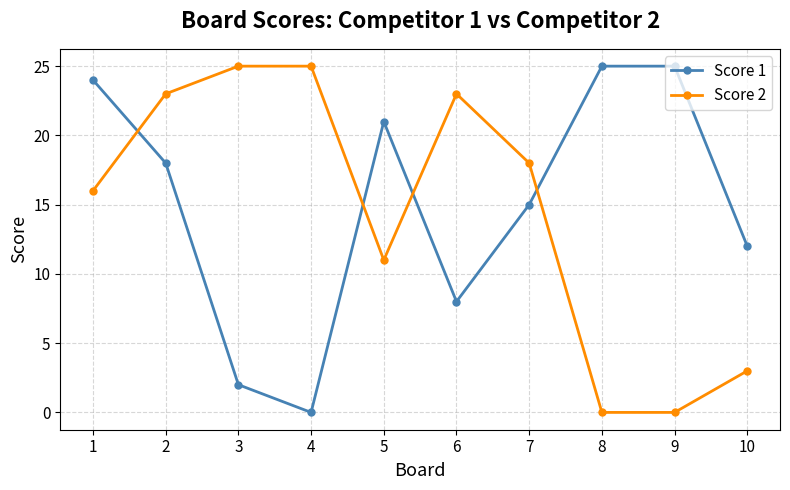

True or false: Score 2 has more than 0 points higher than both neighbors.

True